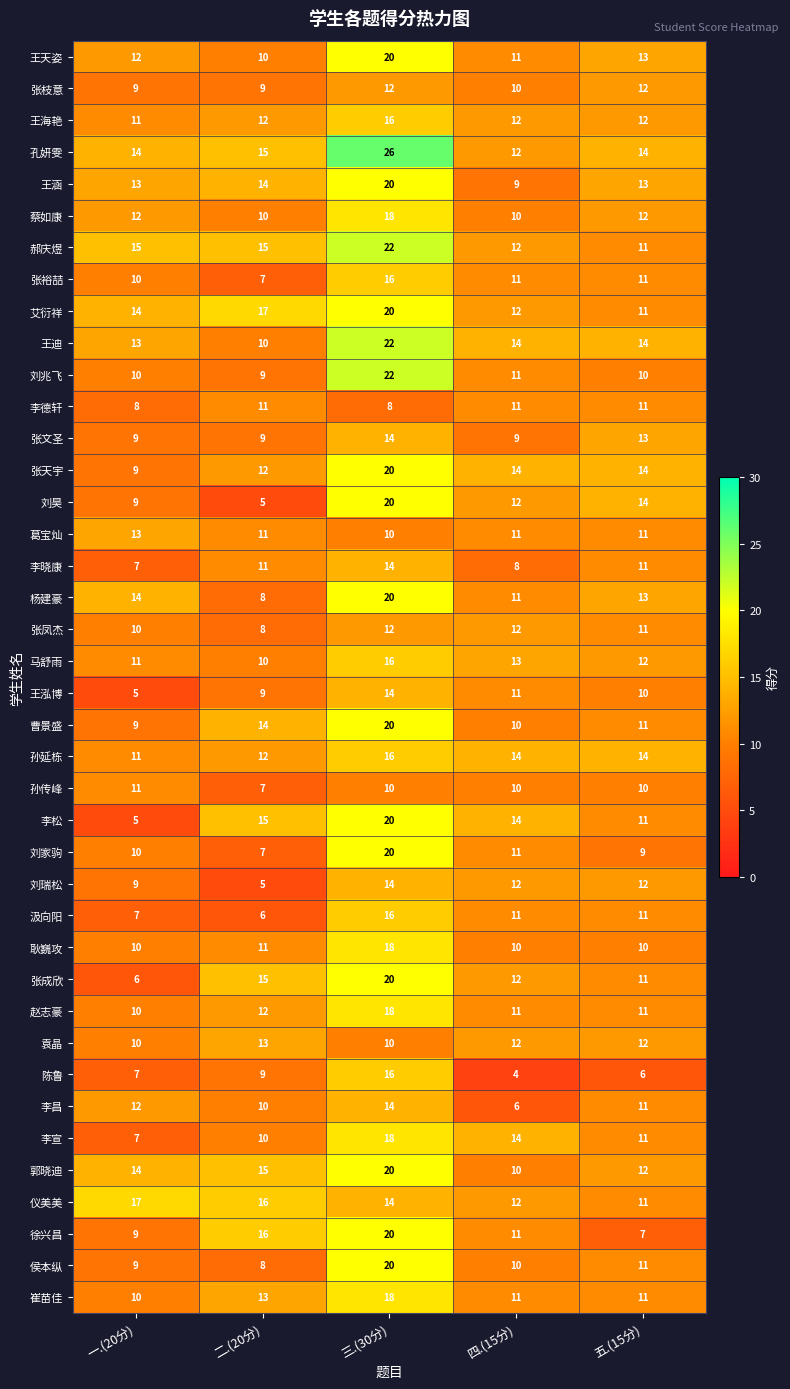

What is the maximum value shown in the chart?

26